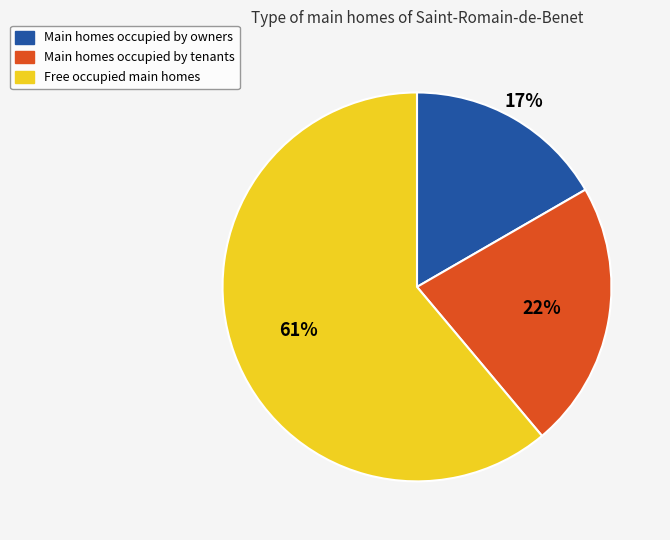

To the nearest percent, what is the difference between the largest and smallest slice percentages?

44%